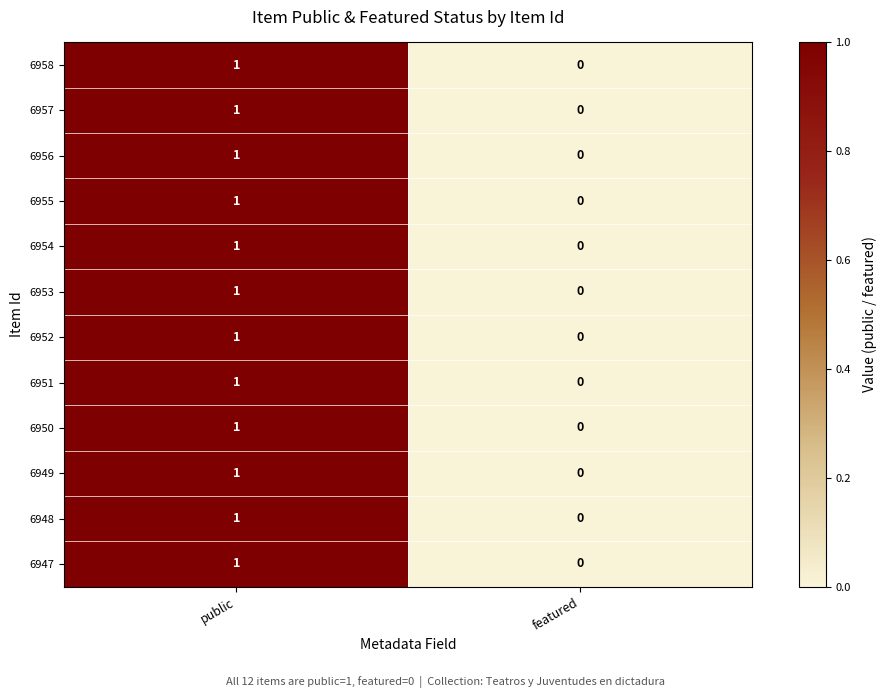

Reading left to right, transcribe all the data shown in this chart.

6958: public=1	featured=0
6957: public=1	featured=0
6956: public=1	featured=0
6955: public=1	featured=0
6954: public=1	featured=0
6953: public=1	featured=0
6952: public=1	featured=0
6951: public=1	featured=0
6950: public=1	featured=0
6949: public=1	featured=0
6948: public=1	featured=0
6947: public=1	featured=0